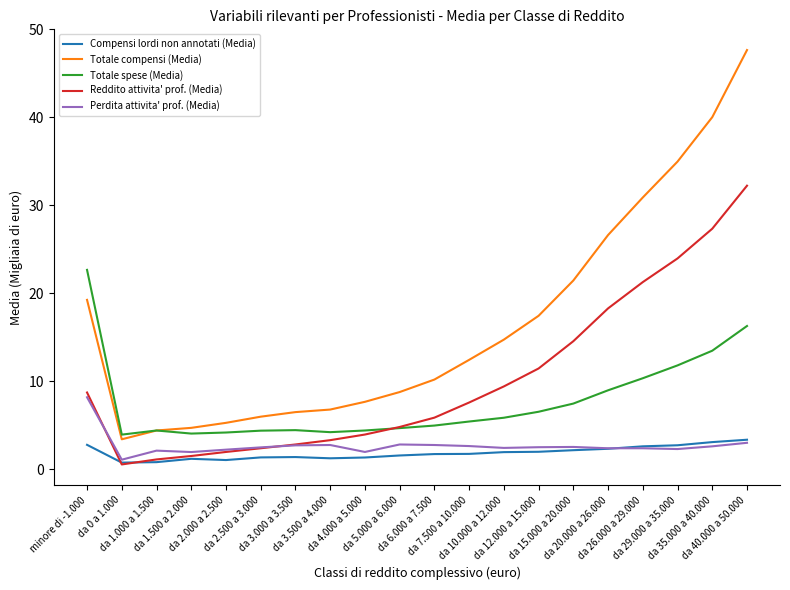

Rank the series by their maximum value, from highest to lowest.

Totale compensi (Media), Reddito attivita' prof. (Media), Totale spese (Media), Perdita attivita' prof. (Media), Compensi lordi non annotati (Media)